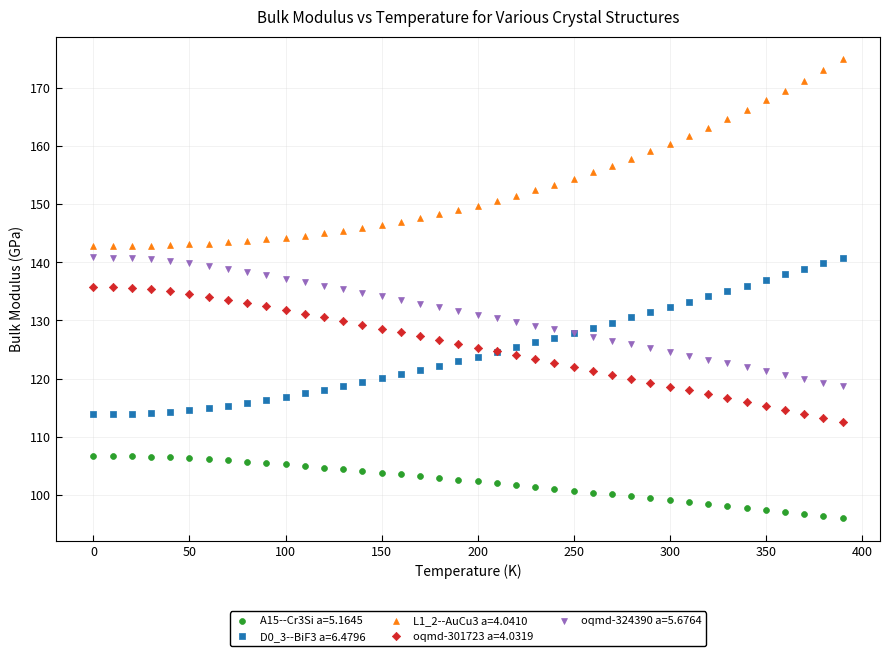

Which series reaches the minimum Y coordinate?

A15--Cr3Si a=5.1645